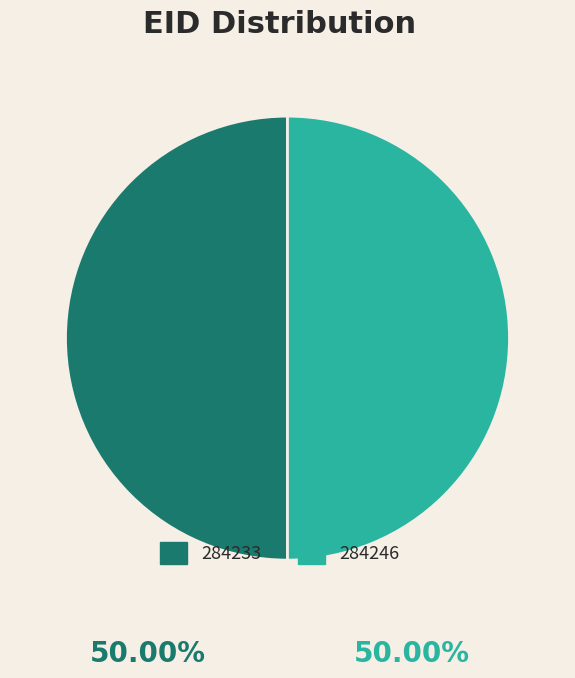

True or false: 284246 accounts for 61% of the total.

False